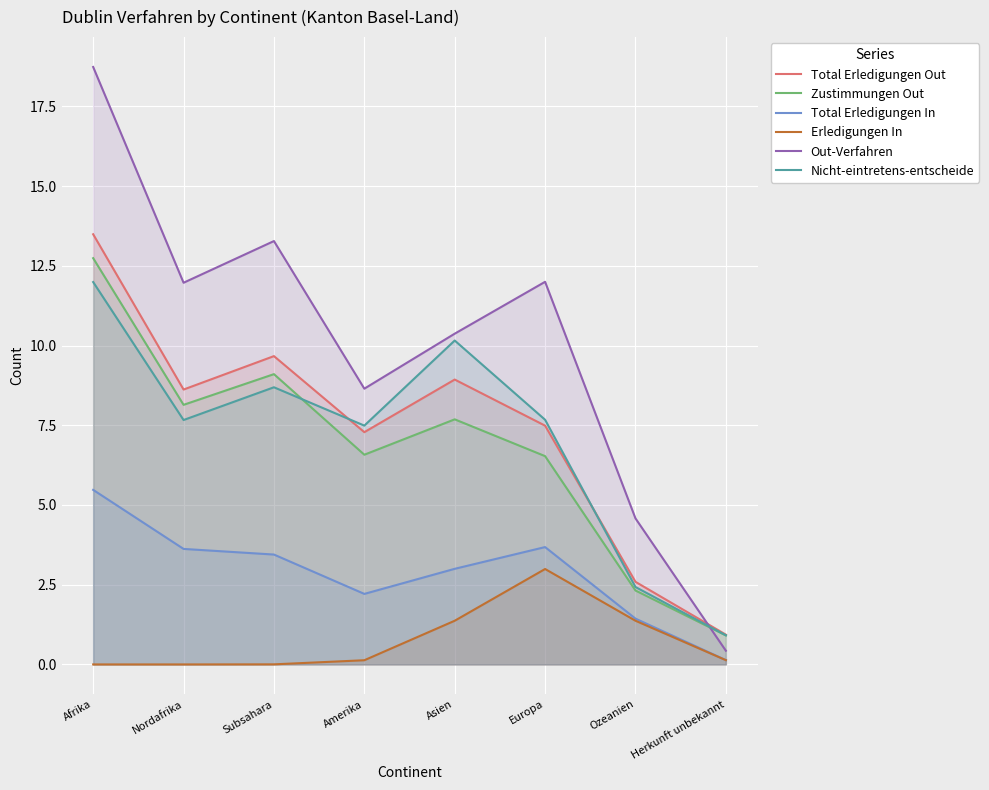

Which series has the widest spread of values?

Out-Verfahren